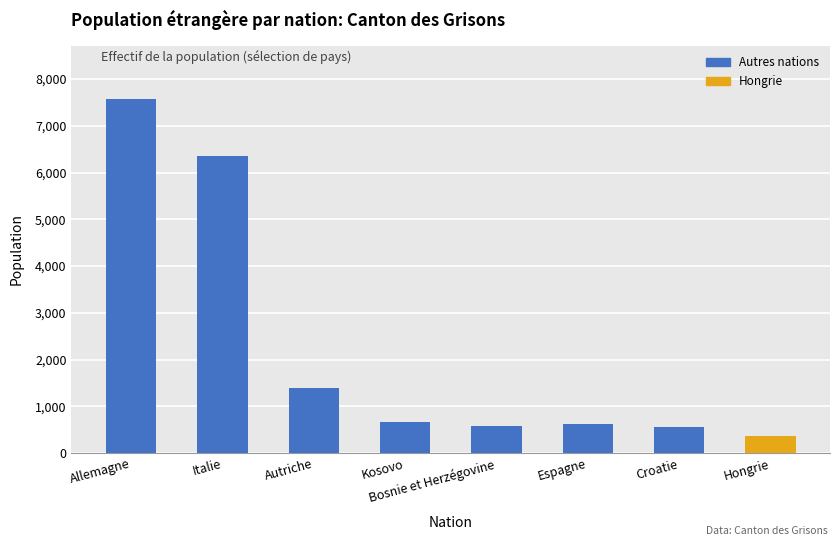

What is the sum of all values?

18106